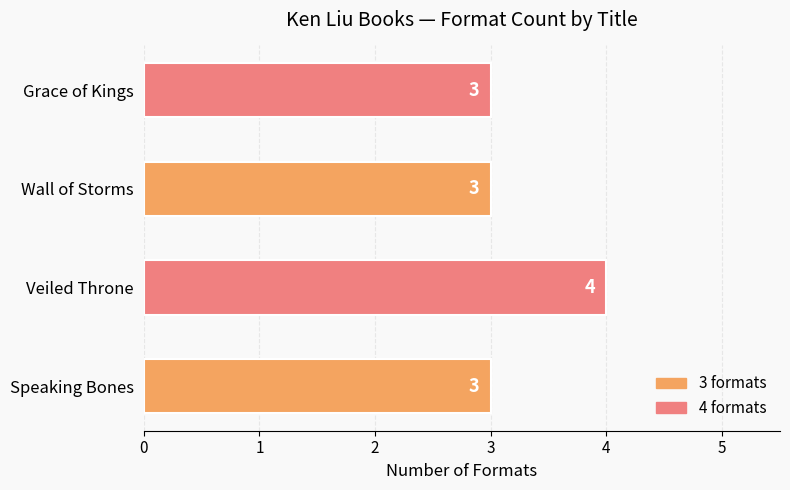

The value at Veiled Throne is 4. True or false?

True